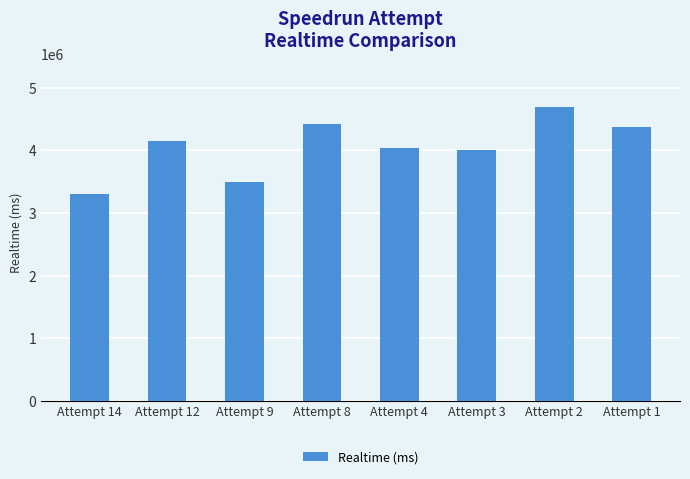

The chart shows a value of 6358172 at Attempt 1. True or false?

False